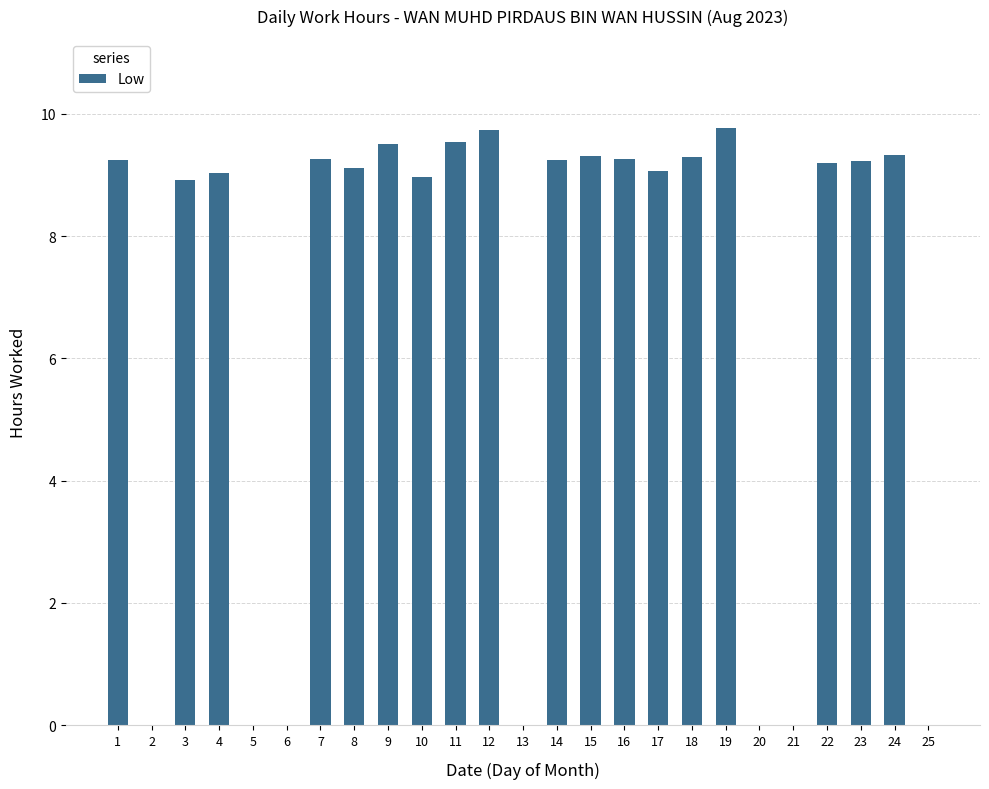

Between 22 and 19, which is larger?

19